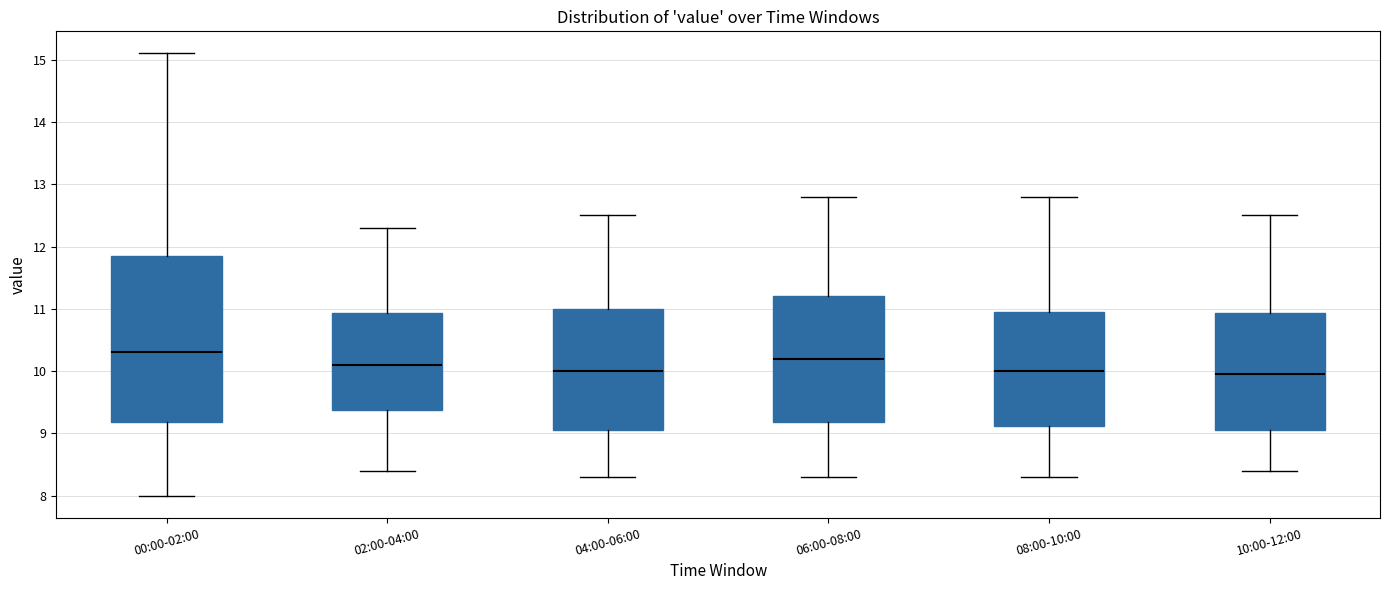

Comparing the boxes themselves (not the whiskers), which one is the tallest?

00:00-02:00